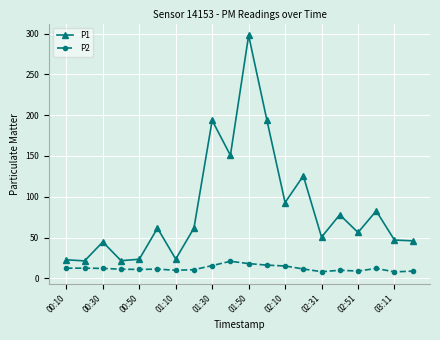

Which series has the widest spread of values?

P1